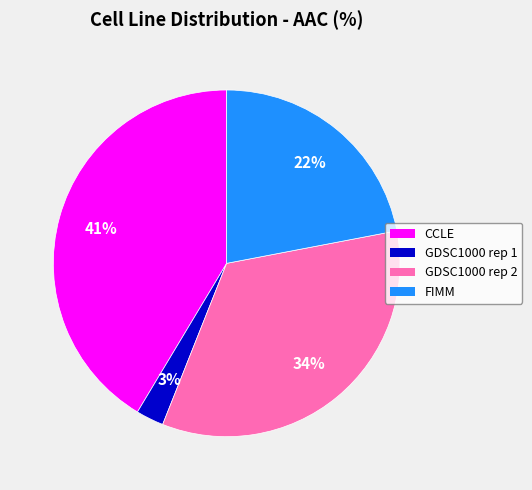

To the nearest percent, what is the combined percentage of FIMM and GDSC1000 rep 1?

25%